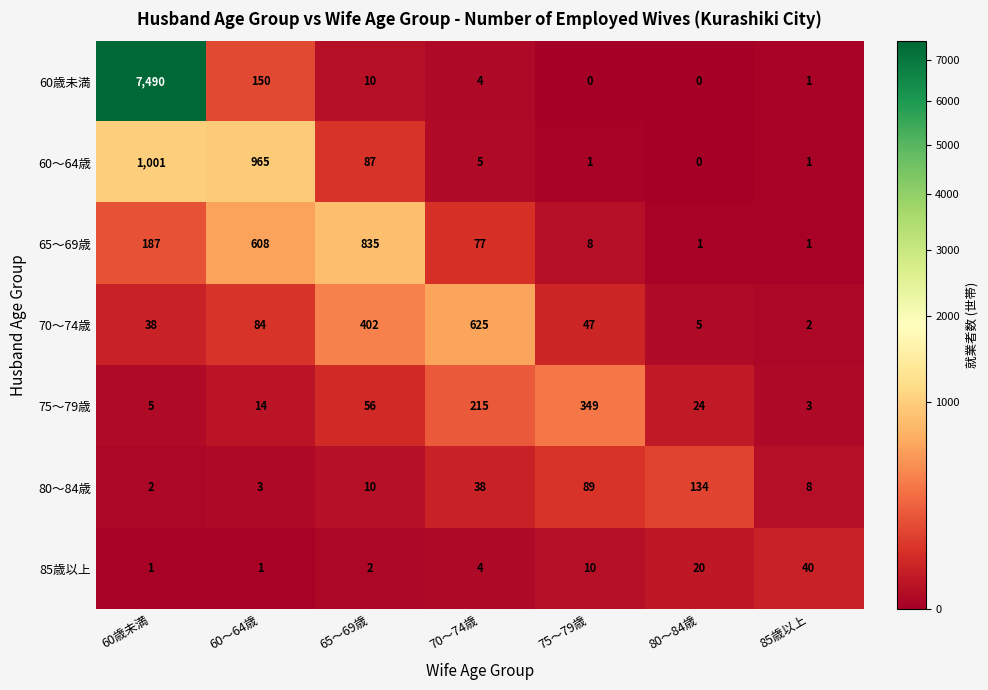

Where is 70～74歳 nearest to the value 313?

65～69歳